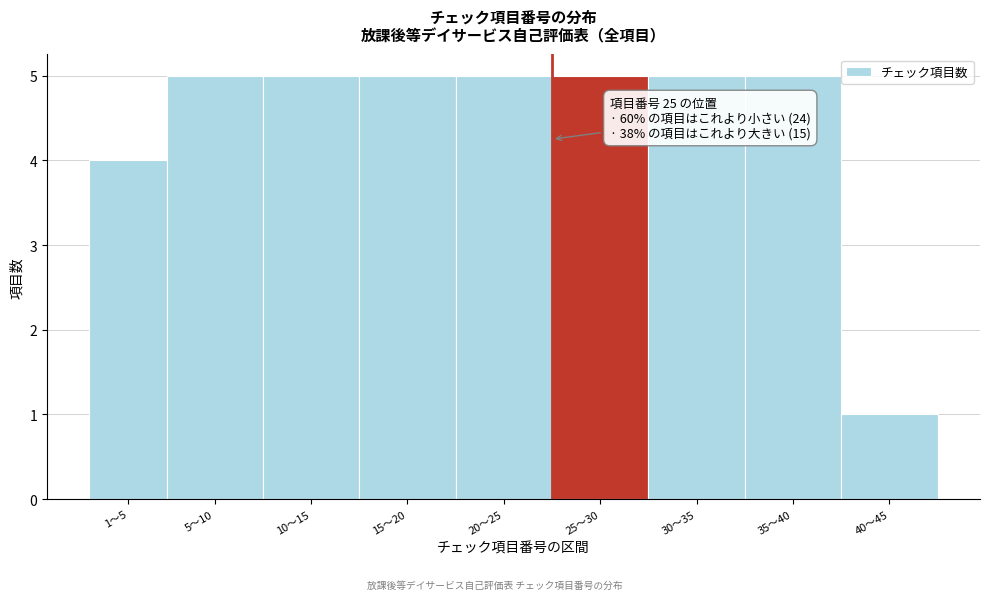

Reading left to right, list all the values displayed in this chart.

1〜5=4	5〜10=5	10〜15=5	15〜20=5	20〜25=5	25〜30=5	30〜35=5	35〜40=5	40〜45=1